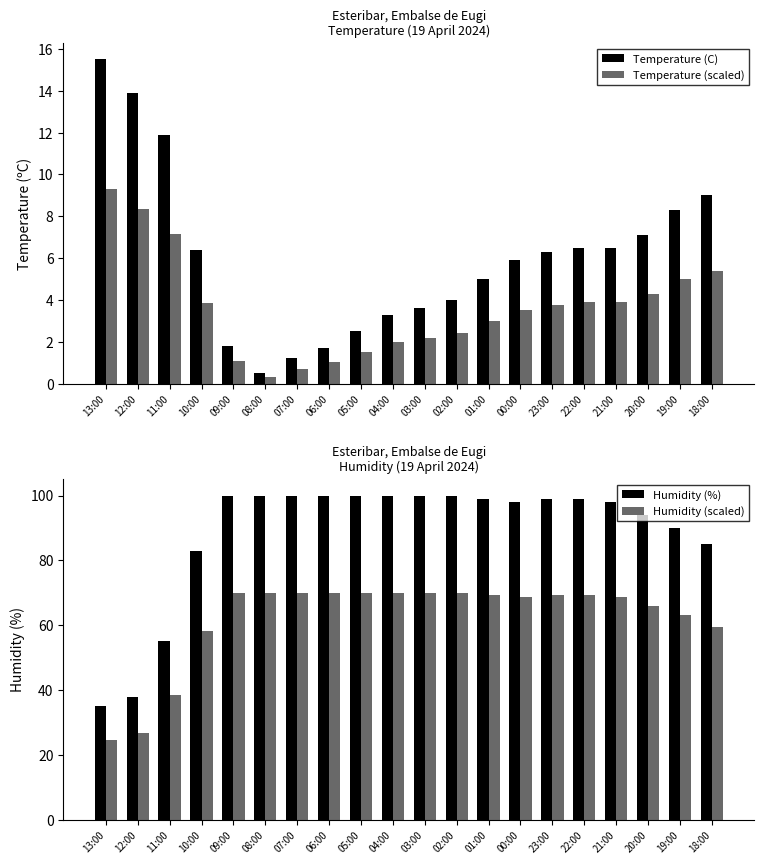

Rank the categories by Temperature (scaled) value from highest to lowest.

13:00, 12:00, 11:00, 18:00, 19:00, 20:00, 22:00, 21:00, 10:00, 23:00, 00:00, 01:00, 02:00, 03:00, 04:00, 05:00, 09:00, 06:00, 07:00, 08:00